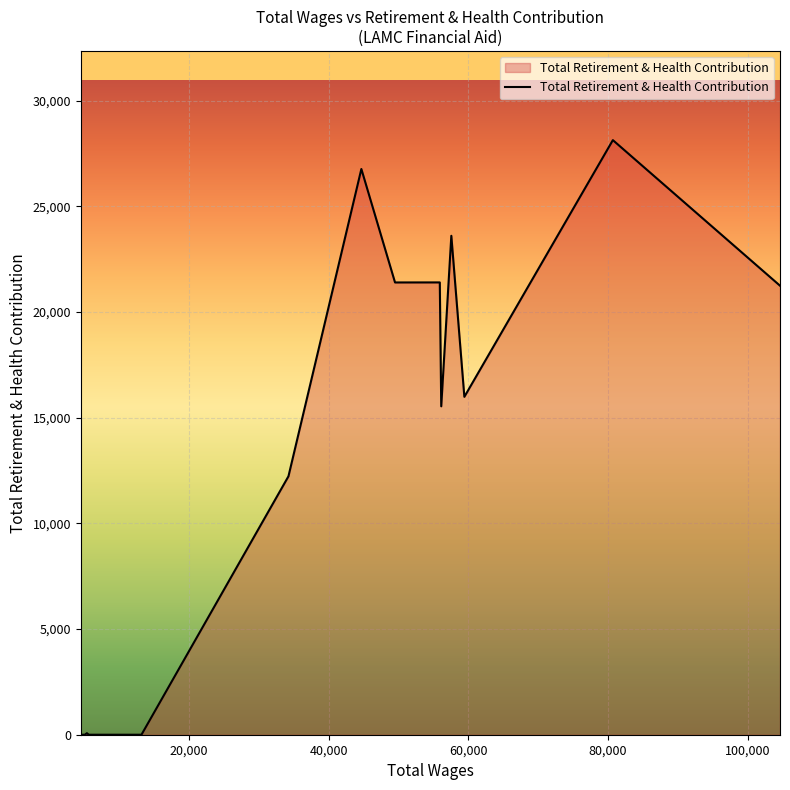

What is the maximum value shown in the chart?

28131